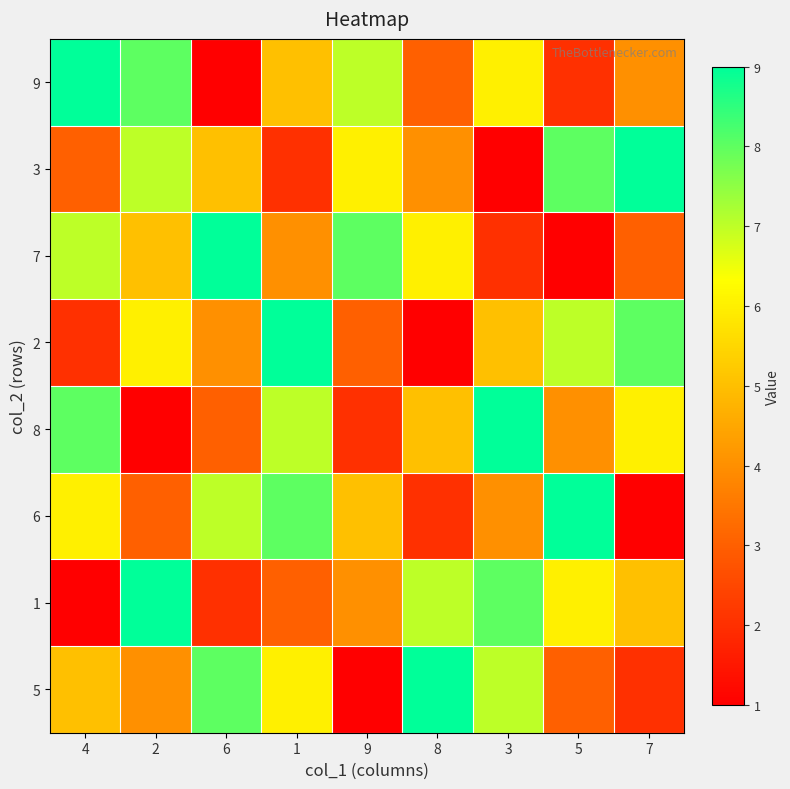

Reading left to right, list all the values displayed in this chart.

9: 4=9	2=8	6=1	1=5	9=7	8=3	3=6	5=2	7=4
3: 4=3	2=7	6=5	1=2	9=6	8=4	3=1	5=8	7=9
7: 4=7	2=5	6=9	1=4	9=8	8=6	3=2	5=1	7=3
2: 4=2	2=6	6=4	1=9	9=3	8=1	3=5	5=7	7=8
8: 4=8	2=1	6=3	1=7	9=2	8=5	3=9	5=4	7=6
6: 4=6	2=3	6=7	1=8	9=5	8=2	3=4	5=9	7=1
1: 4=1	2=9	6=2	1=3	9=4	8=7	3=8	5=6	7=5
5: 4=5	2=4	6=8	1=6	9=1	8=9	3=7	5=3	7=2